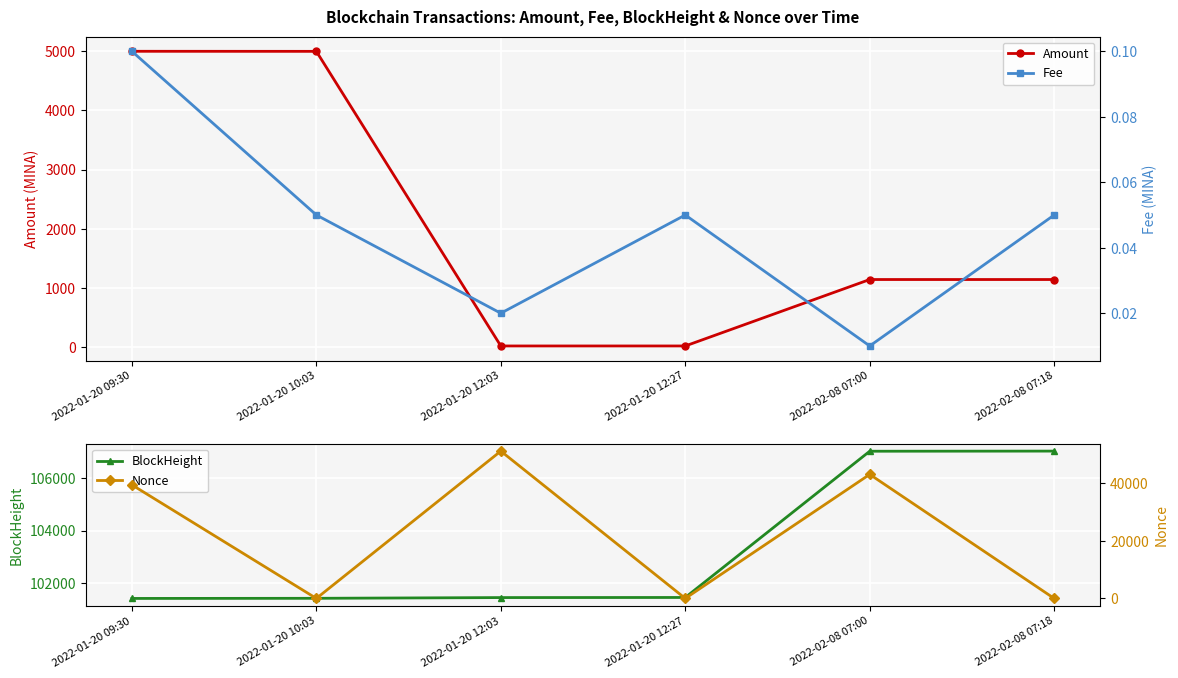

Between 2022-01-20 10:03 and 2022-01-20 09:30, which is larger?

2022-01-20 09:30